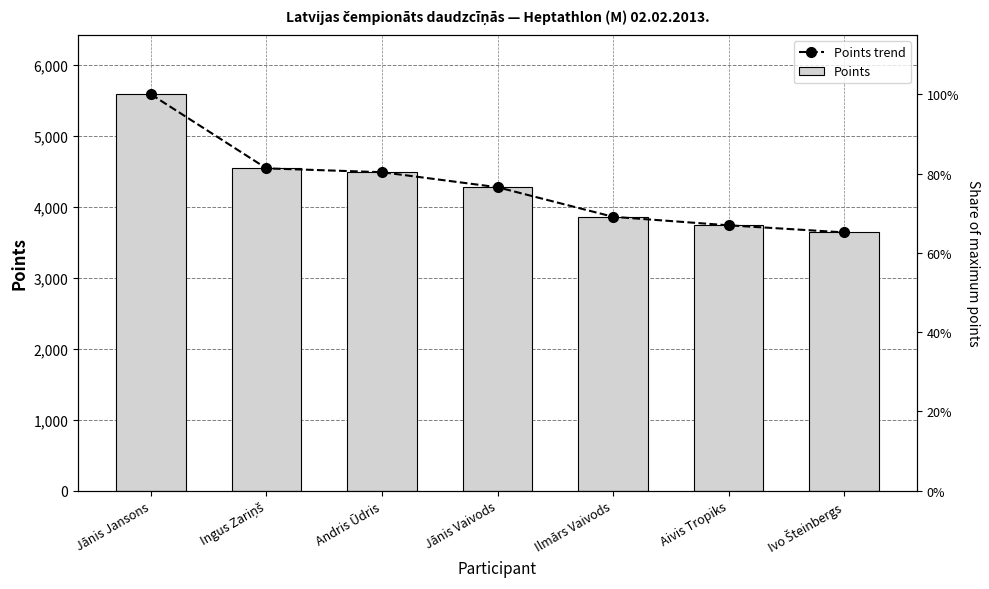

Reading left to right, transcribe all the data shown in this chart.

Points trend: 5589	4545	4491	4279	3862	3742	3642
Points: 5589	4545	4491	4279	3862	3742	3642